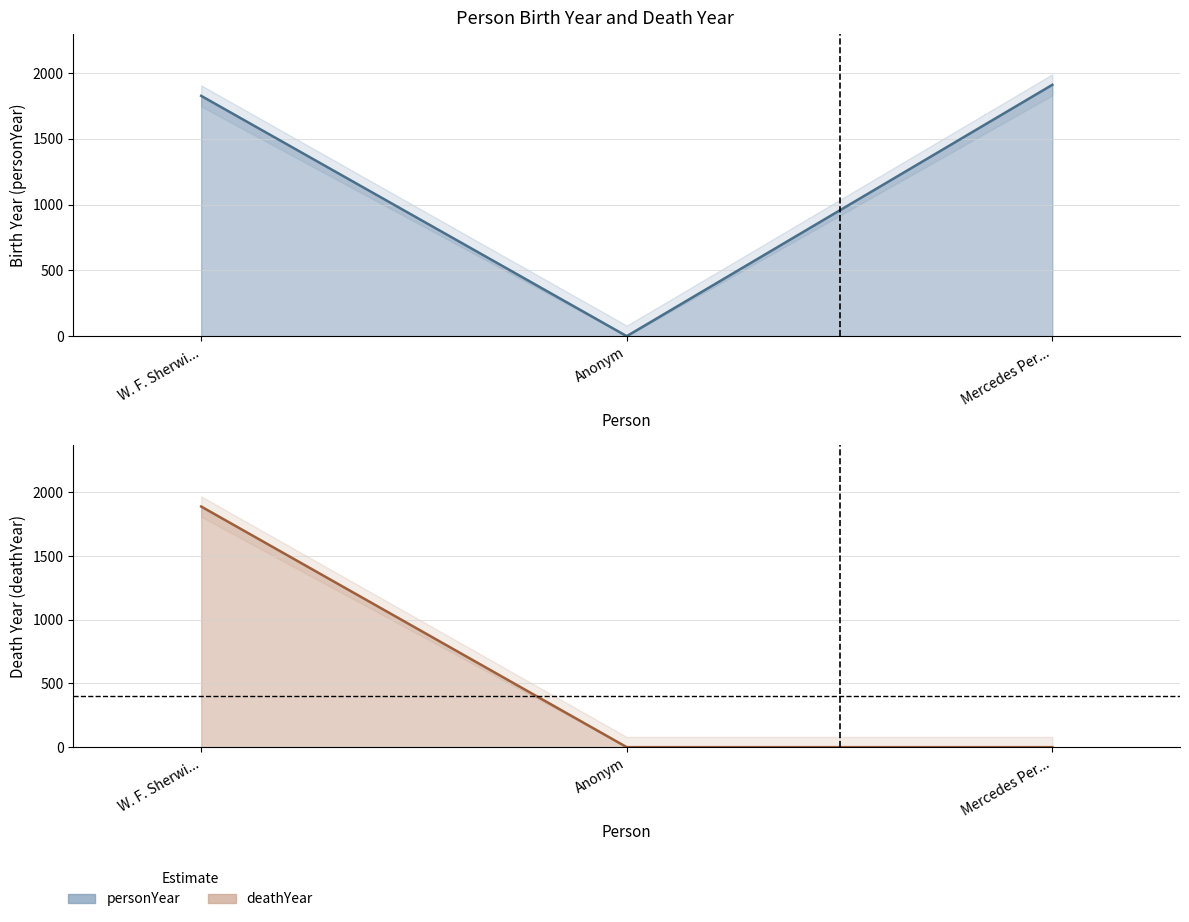

List the series in order of their peak value, highest first.

personYear, deathYear